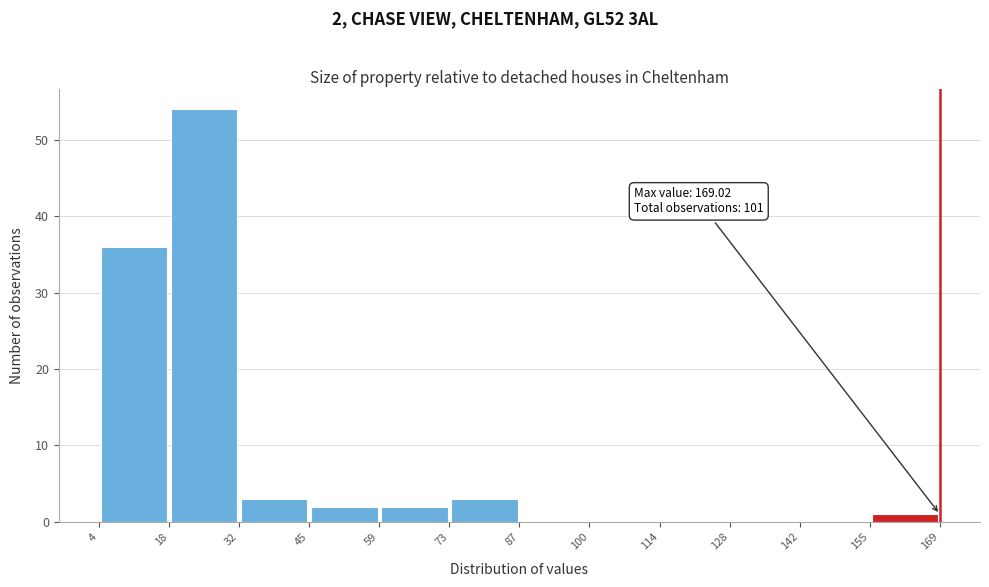

Which range on the x-axis has the tallest bar?

18 to 32